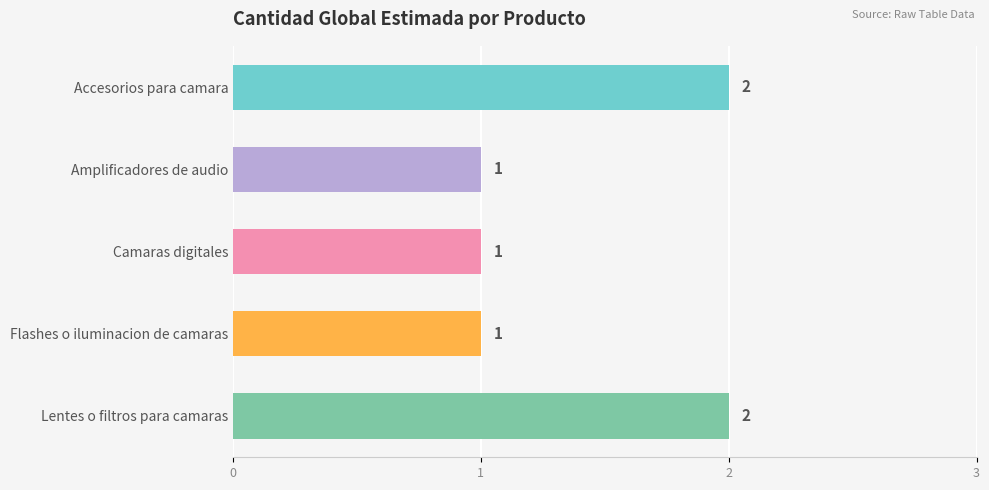

What is the sum of all values?

7